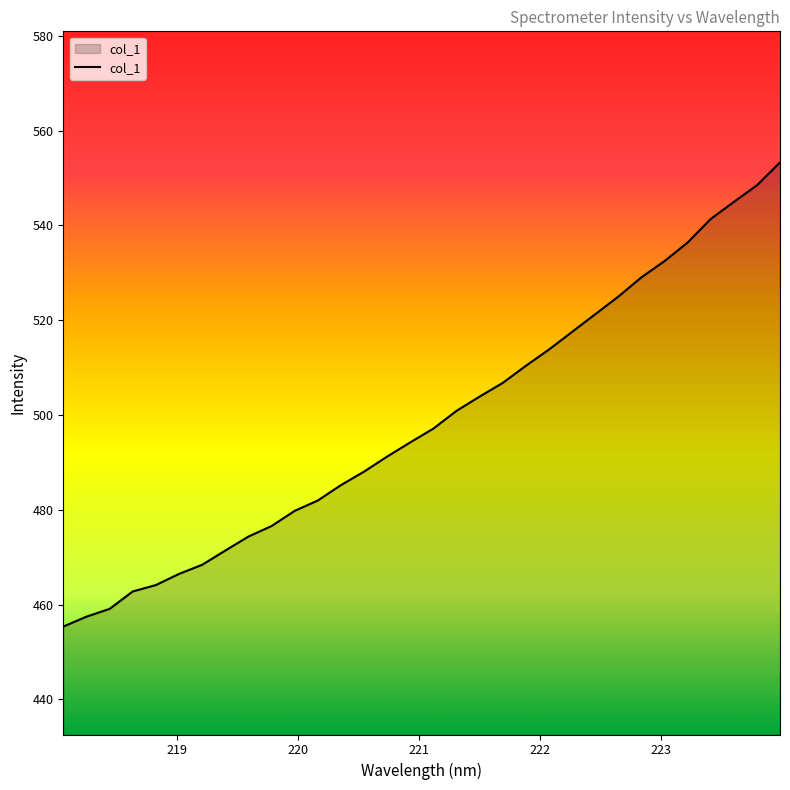

True or false: there are more than 1 points higher than both neighbors.

False